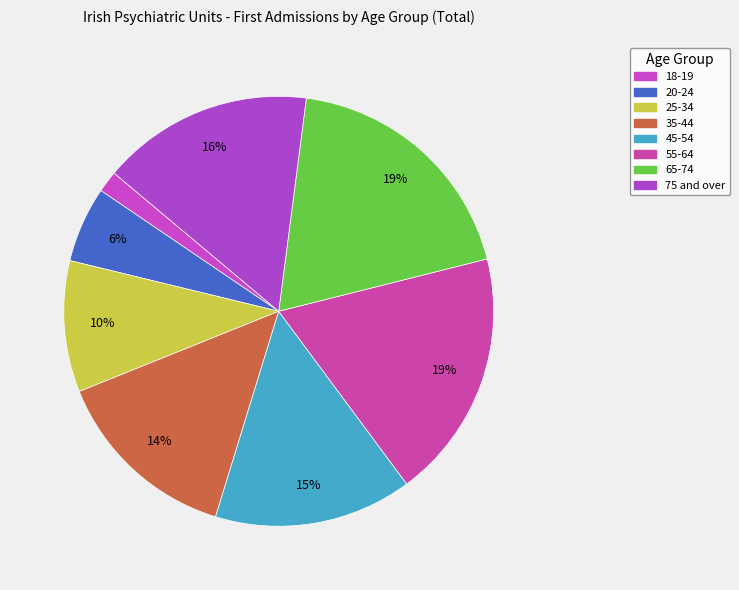

Count the number of slices in the pie.

8